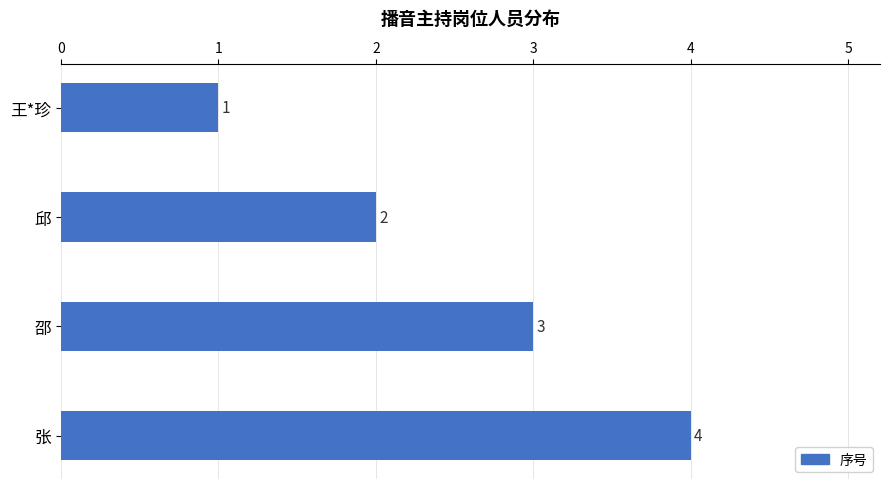

Where is the data nearest to the value 2?

邱